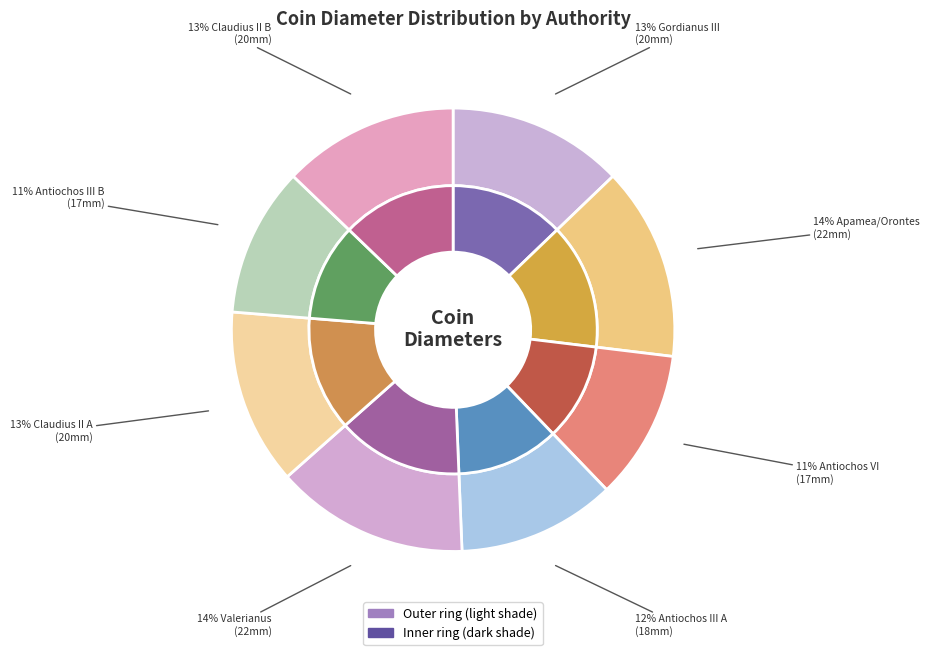

True or false: Apamea on the Orontes accounts for 14% of the total.

True